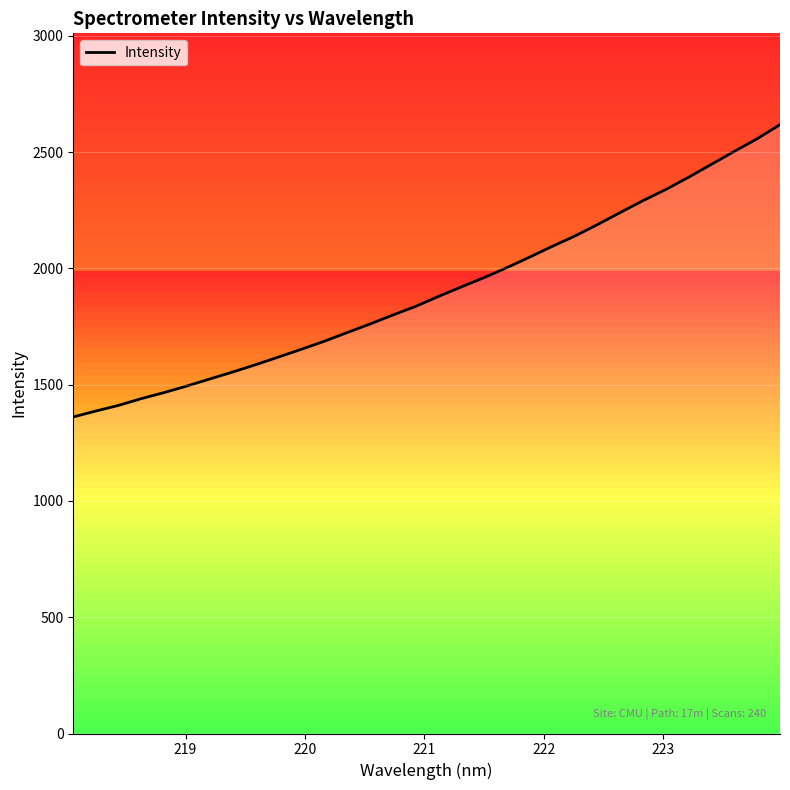

What is the highest value of the Intensity series?

2618.6